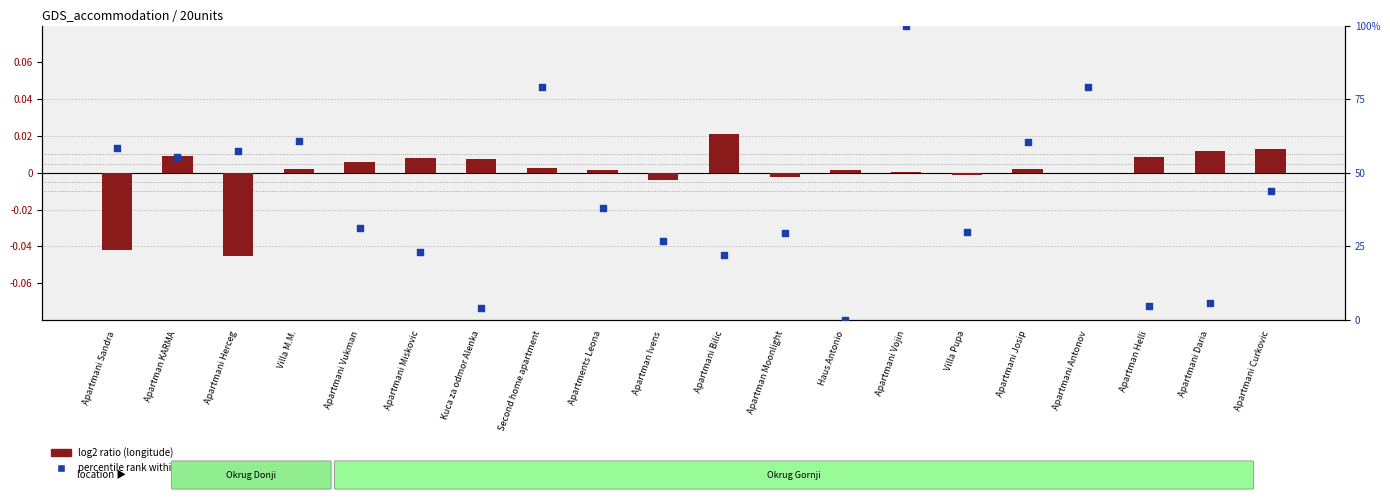

Which series reaches the maximum Y coordinate?

percentile rank within the sample